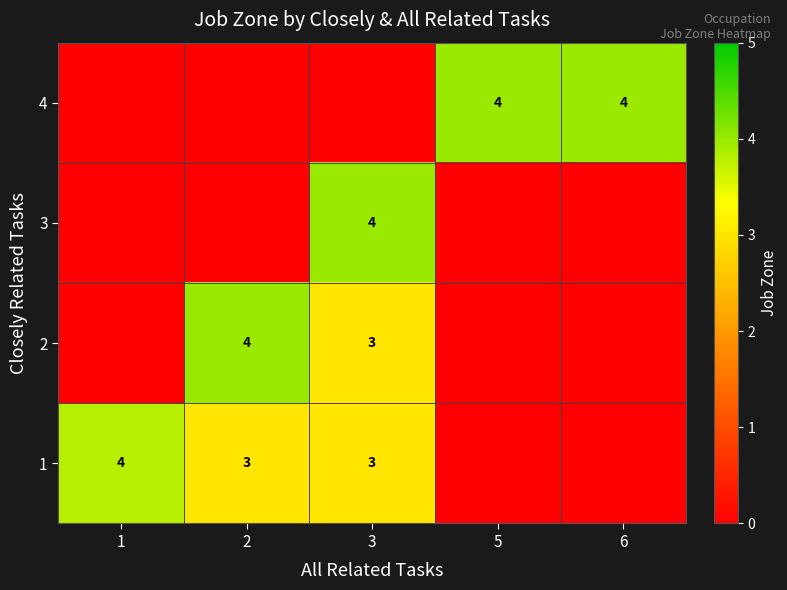

True or false: 1 has a value of 3 at 2.

True